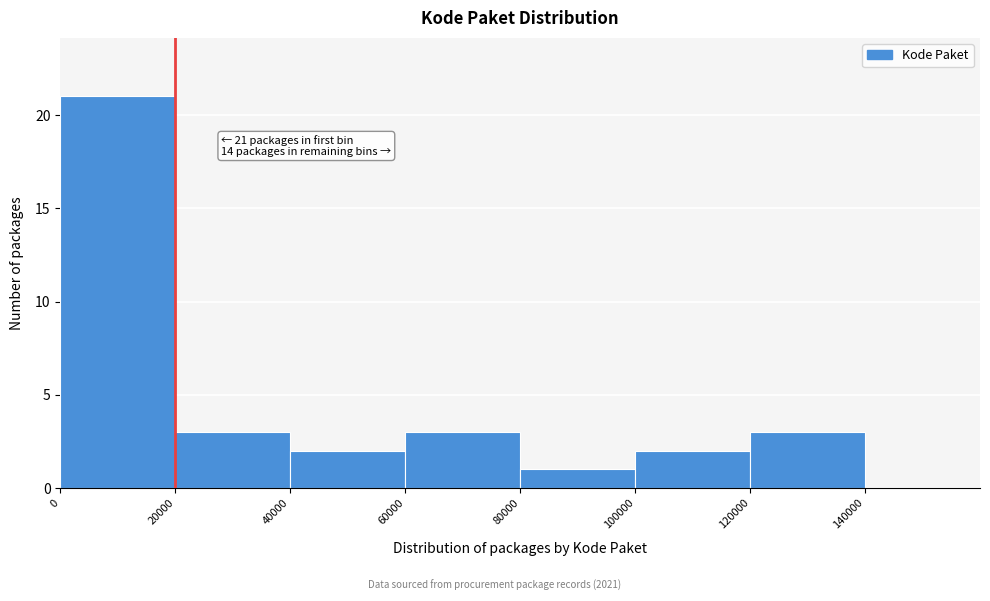

Over which range of the x-axis is the bar tallest?

0 to 20000